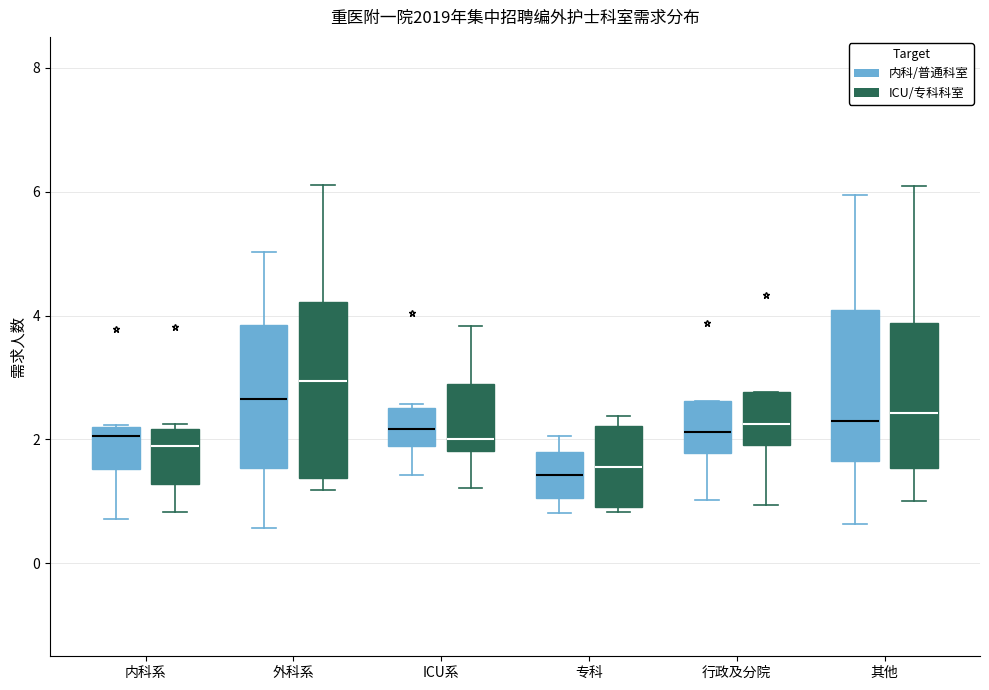

Reading left to right, read every box against the y-axis: the position of its median line, the range the box covers, and the ends of its whiskers. The values are not printed on the chart, so give them approximately, as read against the axis.

内科系 (内科/普通科室): median 2.0, box 1.6 to 2.2, whiskers 0.8 to 2.2
内科系 (ICU/专科科室): median 1.8, box 1.2 to 2.2, whiskers 0.8 to 2.2 (just above the box's upper edge)
外科系 (内科/普通科室): median 2.6, box 1.6 to 3.8, whiskers 0.6 to 5.0
外科系 (ICU/专科科室): median 3.0, box 1.4 to 4.2, whiskers 1.2 to 6.2
ICU系 (内科/普通科室): median 2.2, box 2.0 to 2.6, whiskers 1.4 to 2.6
ICU系 (ICU/专科科室): median 2.0, box 1.8 to 2.8, whiskers 1.2 to 3.8
专科 (内科/普通科室): median 1.4, box 1.0 to 1.8, whiskers 0.8 to 2.0
专科 (ICU/专科科室): median 1.6, box 1.0 to 2.2, whiskers 0.8 to 2.4
行政及分院 (内科/普通科室): median 2.2, box 1.8 to 2.6, whiskers 1.0 to 2.6
行政及分院 (ICU/专科科室): median 2.2, box 2.0 to 2.8, whiskers 1.0 to 2.8
其他 (内科/普通科室): median 2.2, box 1.6 to 4.0, whiskers 0.6 to 6.0
其他 (ICU/专科科室): median 2.4, box 1.6 to 3.8, whiskers 1.0 to 6.0